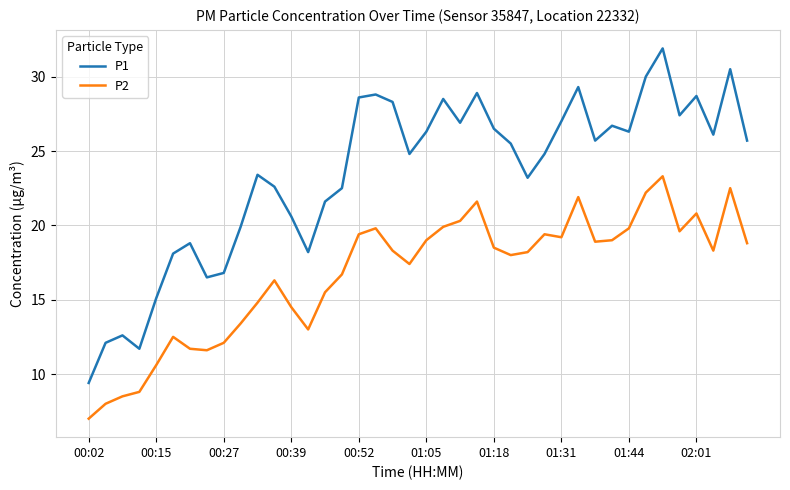

What is the difference between the maximum and minimum values in the P2 series?

16.3